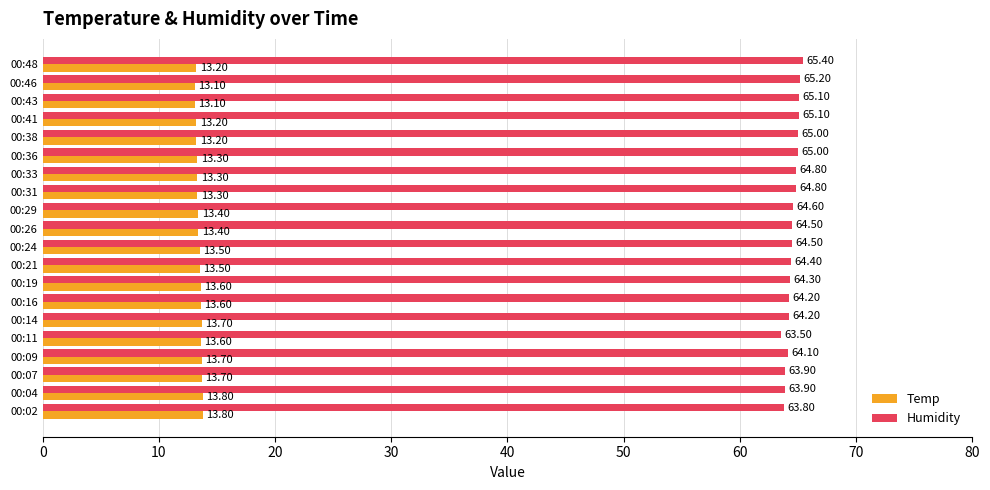

What is the difference between the maximum and minimum values in the Temp series?

0.7